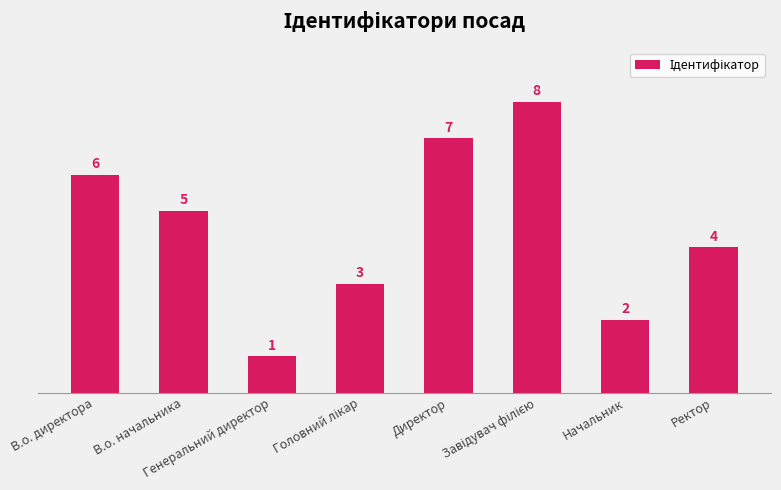

Where does the data first go above 5?

В.о. директора